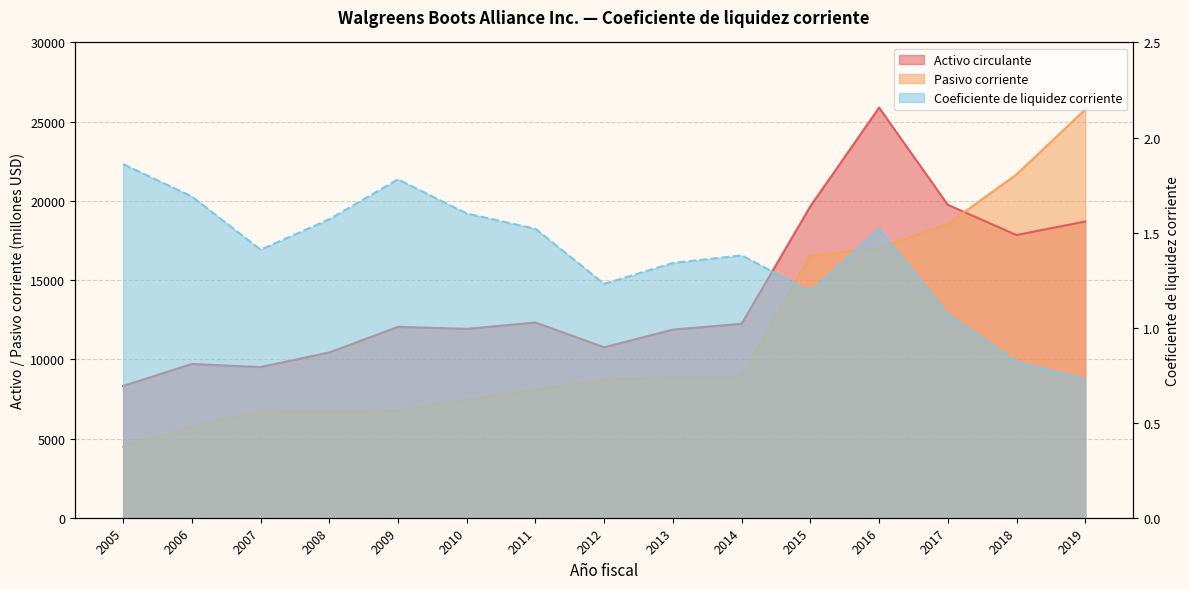

What are all the series names shown in the legend?

Activo circulante, Pasivo corriente, Coeficiente de liquidez corriente